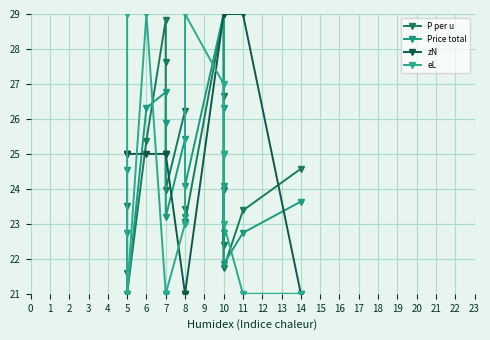

What are all the series names shown in the legend?

P per u, Price total, zN, eL